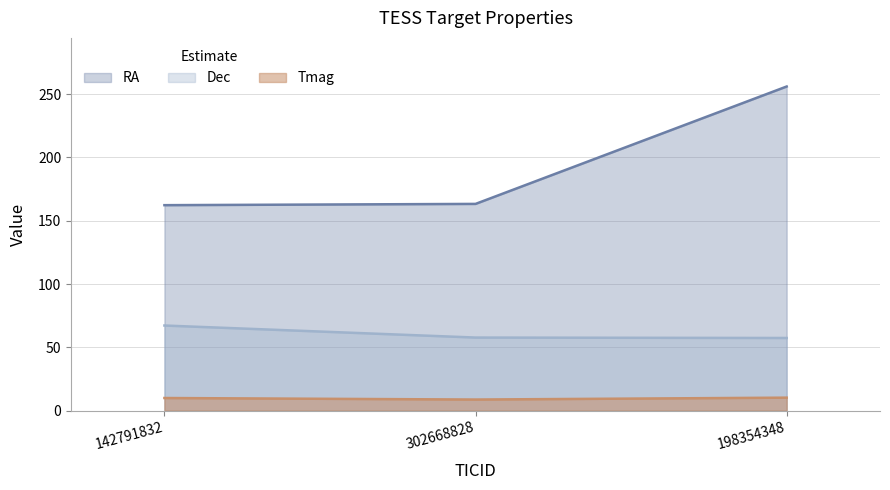

At 142791832, list the series in order from largest to smallest.

RA, Dec, Tmag